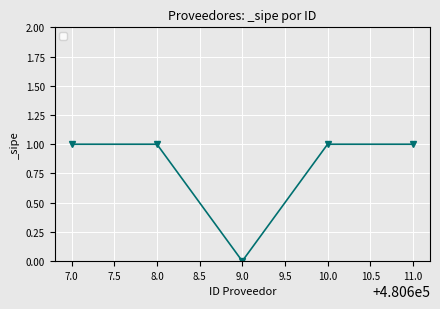

How many data points does each series have?

5